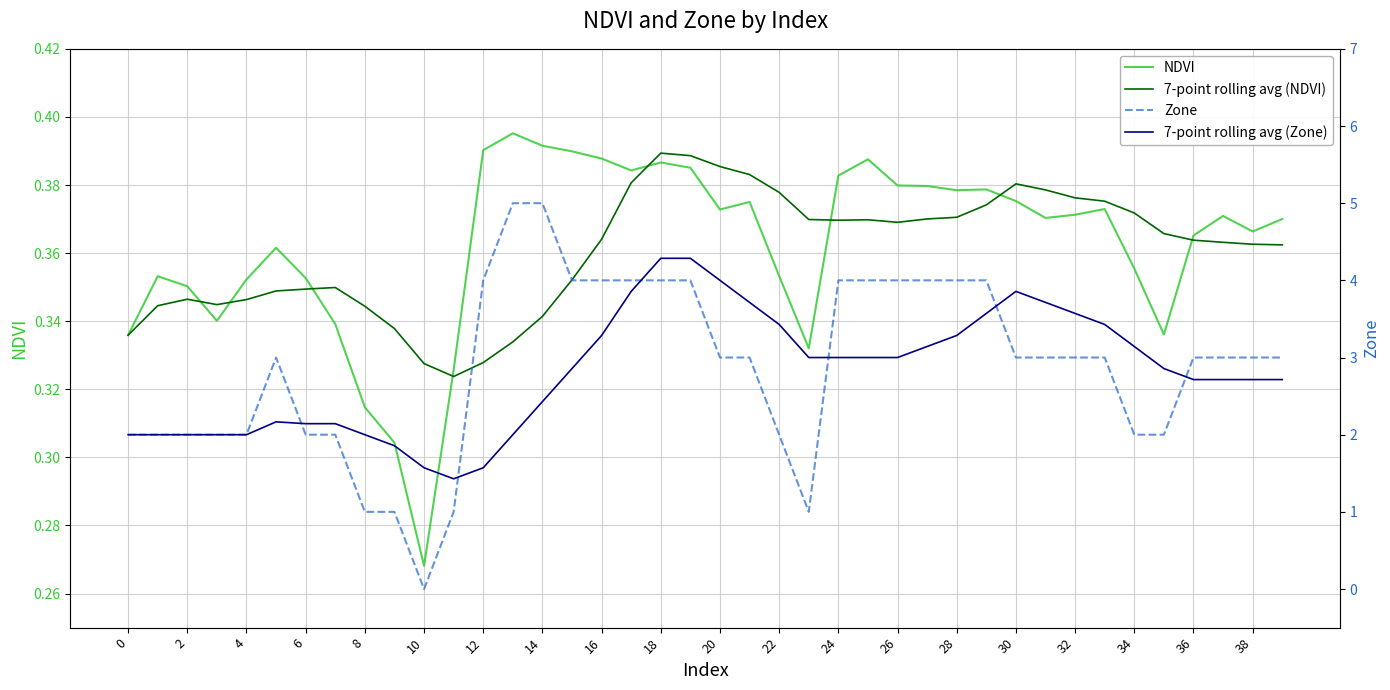

What are all the series names shown in the legend?

NDVI, 7-point rolling avg (NDVI), Zone, 7-point rolling avg (Zone)